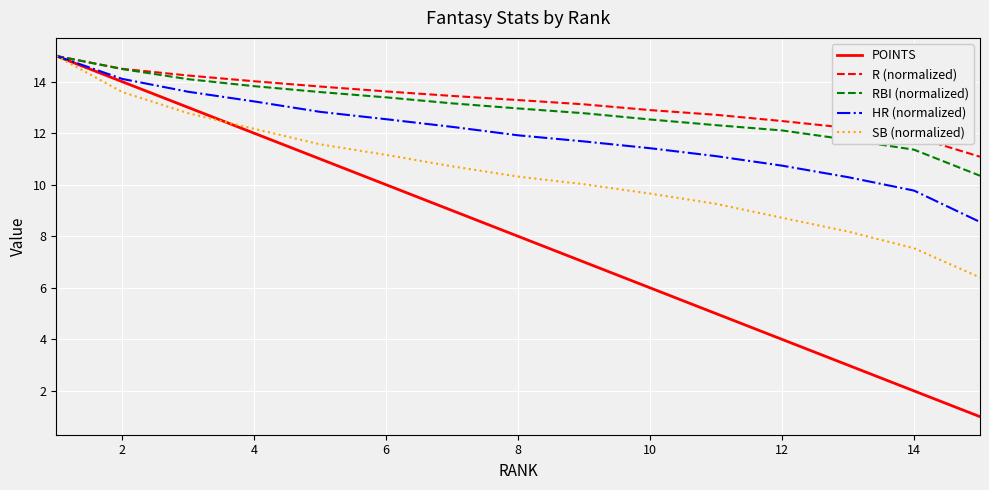

How many distinct data groups are displayed?

5